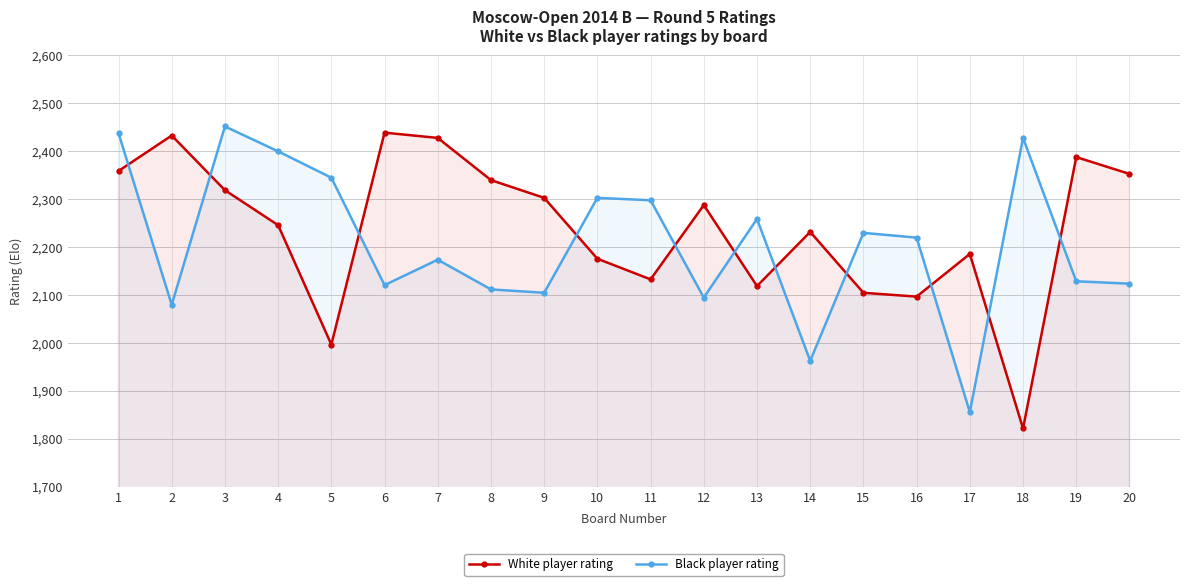

How many lines are shown in the chart?

2